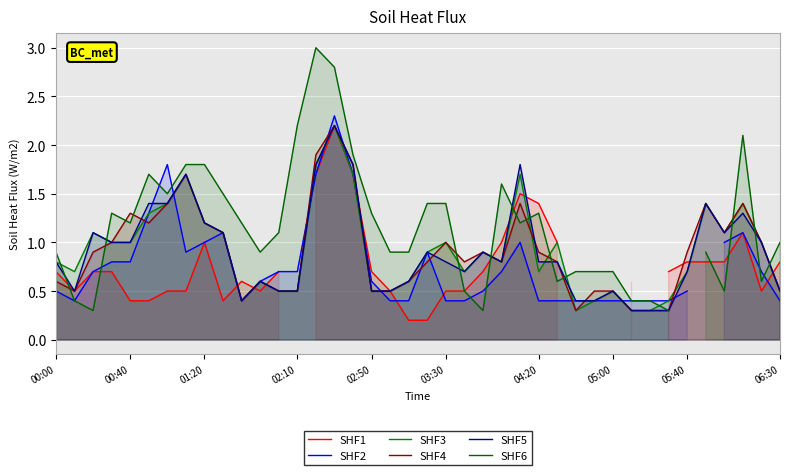

True or false: SHF1 has more than 0 points higher than both neighbors.

True